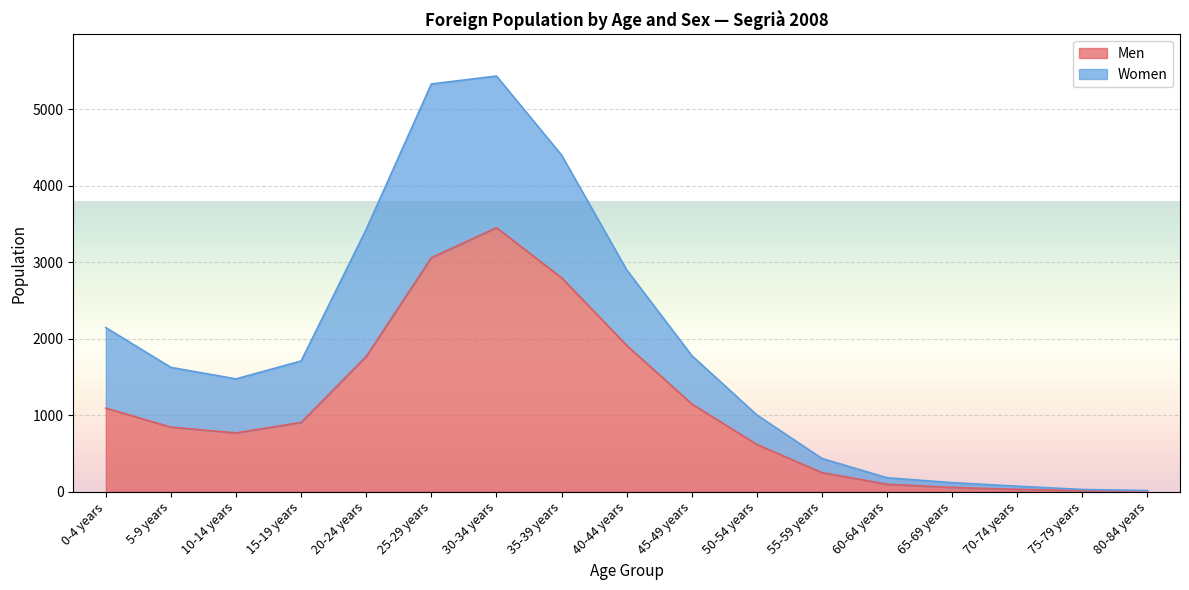

At which category does the chart reach its minimum across all series?

80-84 years